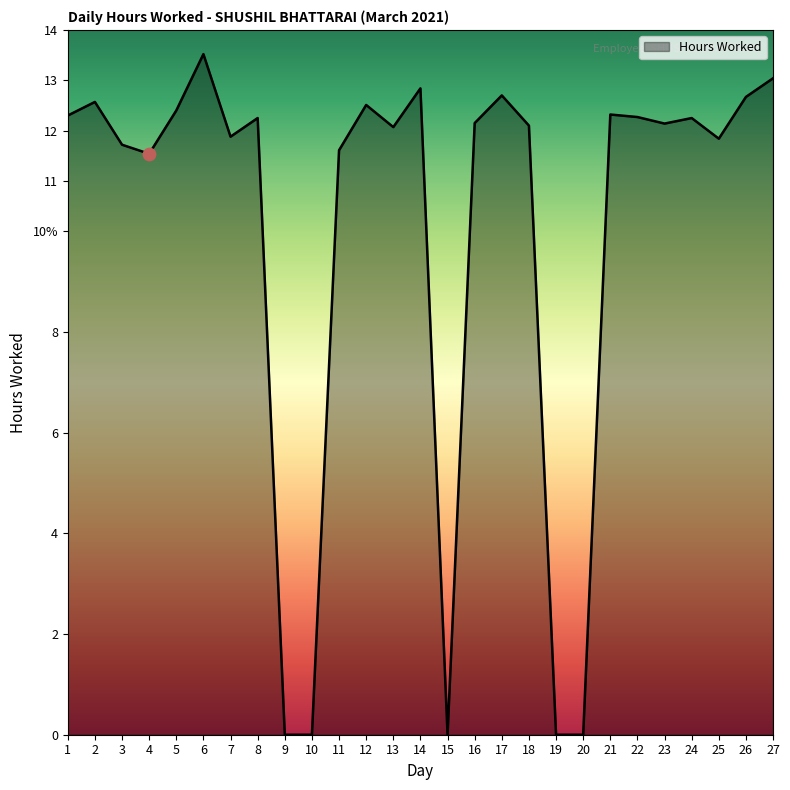

Approximately how many times larger is the value at 26 compared to 23?

1.0